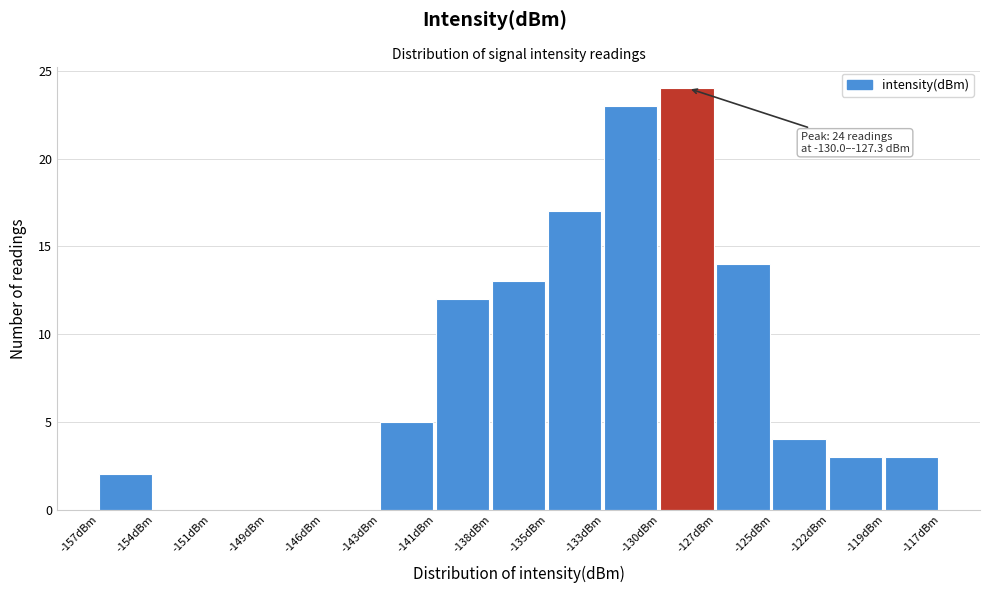

Reading left to right, list all the values displayed in this chart.

-157dBm=2	-154dBm=0	-151dBm=0	-149dBm=0	-146dBm=0	-143dBm=5	-141dBm=12	-138dBm=13	-135dBm=17	-133dBm=23	-130dBm=24	-127dBm=14	-125dBm=4	-122dBm=3	-119dBm=3